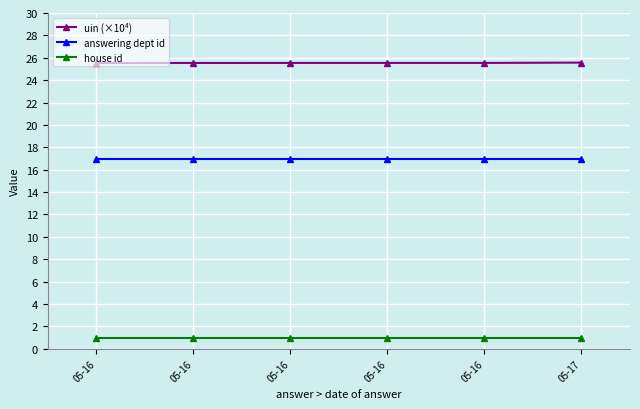

Does the chart have visible grid lines?

Yes